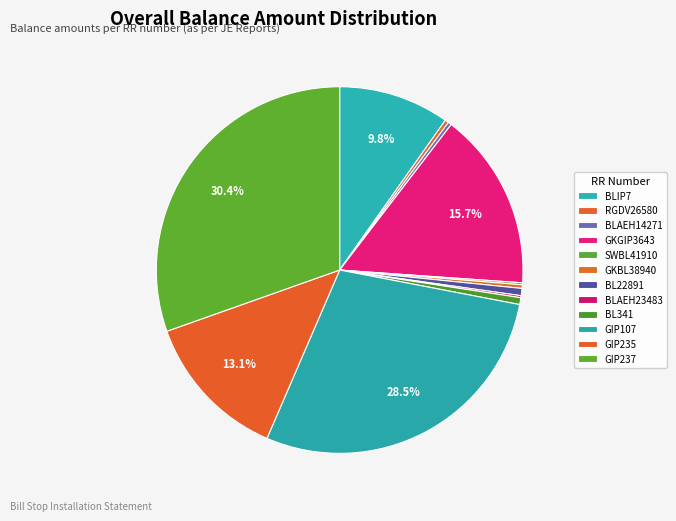

Which category has the biggest portion of the pie?

GIP237